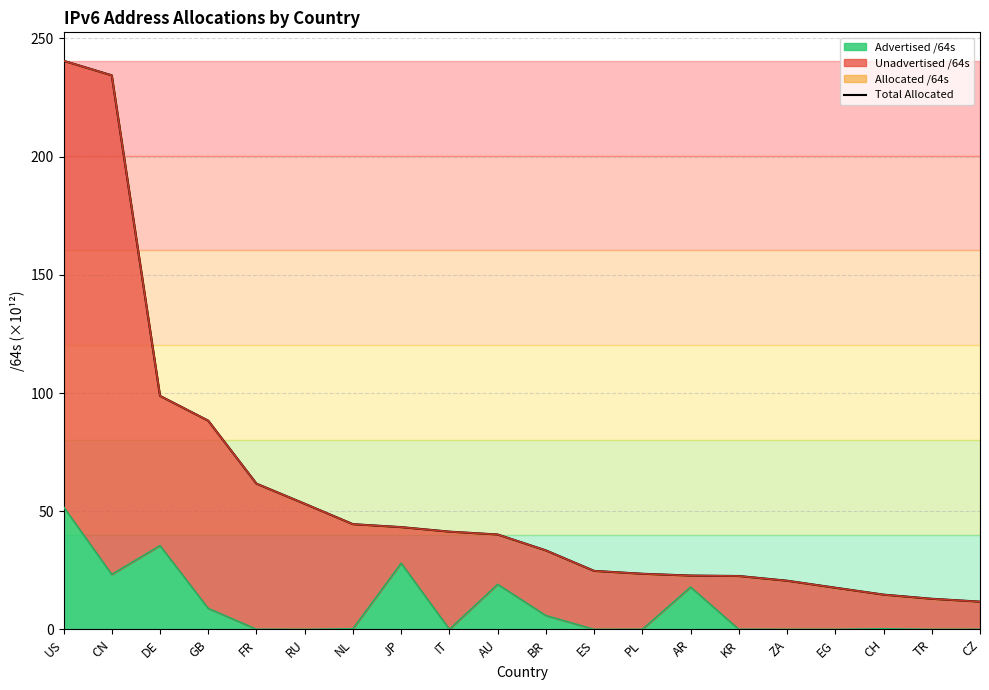

True or false: the data shows 311.2 at CN.

False